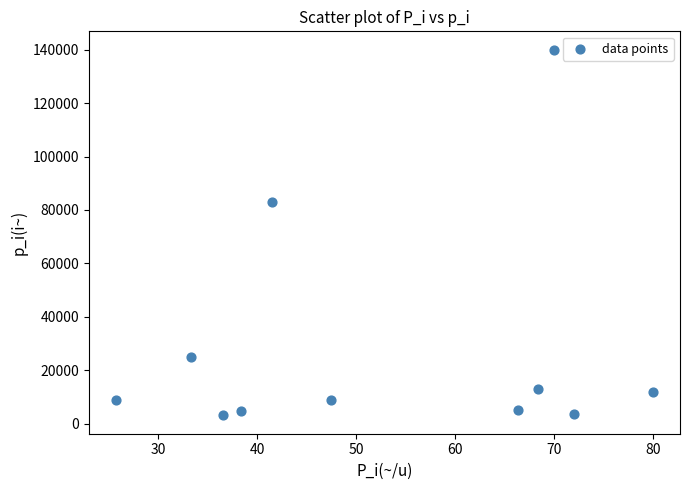

What is the range of Y values (max minus min)?

136900